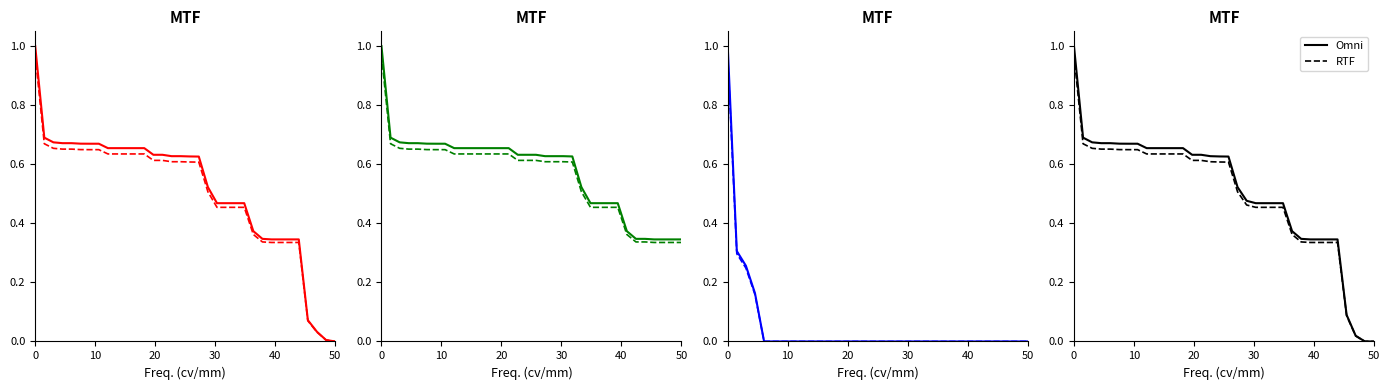

Reading left to right, extract all data points from this chart.

Omni: 1.0	0.7	0.7	0.7	0.7	0.7	0.7	0.7	0.7	0.7	0.7	0.7	0.7	0.6	0.6	0.6	0.6	0.6	0.5	0.5	0.5	0.5	0.5	0.5	0.4	0.3	0.3	0.3	0.3	0.3	0.1	0.0	0.0	0.0
RTF: 1.0	0.7	0.7	0.7	0.7	0.6	0.6	0.6	0.6	0.6	0.6	0.6	0.6	0.6	0.6	0.6	0.6	0.6	0.5	0.5	0.5	0.5	0.5	0.5	0.4	0.3	0.3	0.3	0.3	0.3	0.1	0.0	0.0	0.0